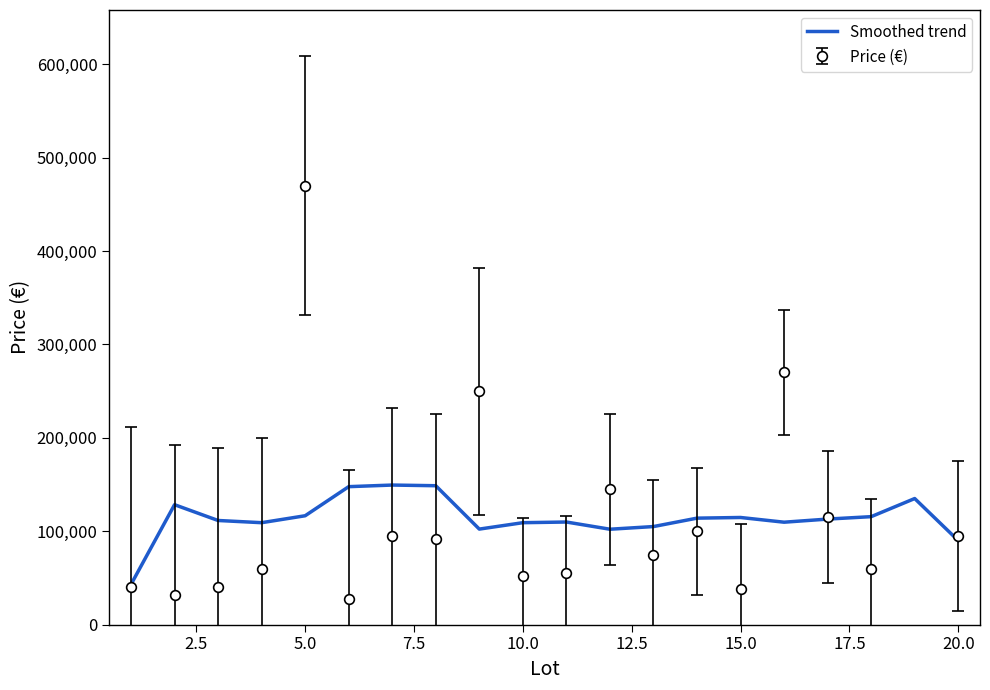

Reading left to right, list all the values displayed in this chart.

43000.0	128400.0	111500.0	109142.9	116571.4	147714.3	149428.6	148714.3	102285.7	109142.9	109857.1	102142.9	105000.0	114000.0	114714.3	109666.7	113000.0	115600.0	135000.0	90000.0